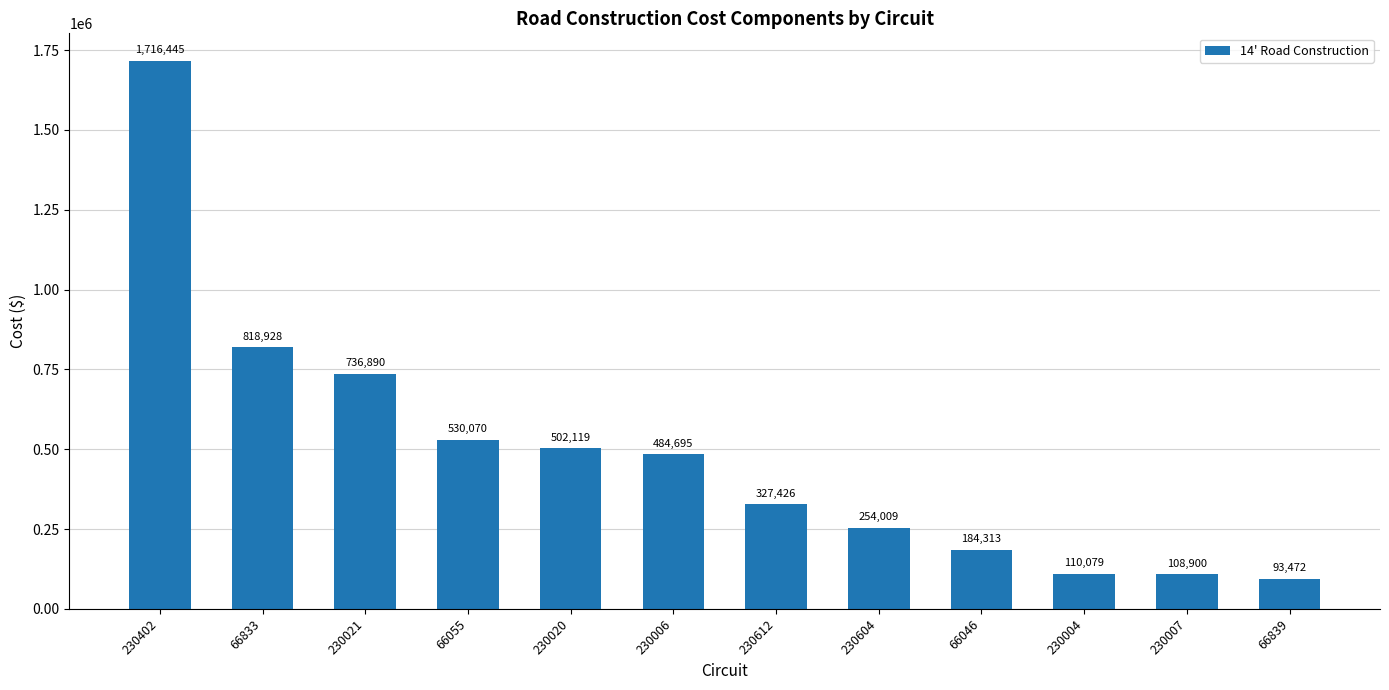

What is the difference between the maximum and minimum values?

1622973.0